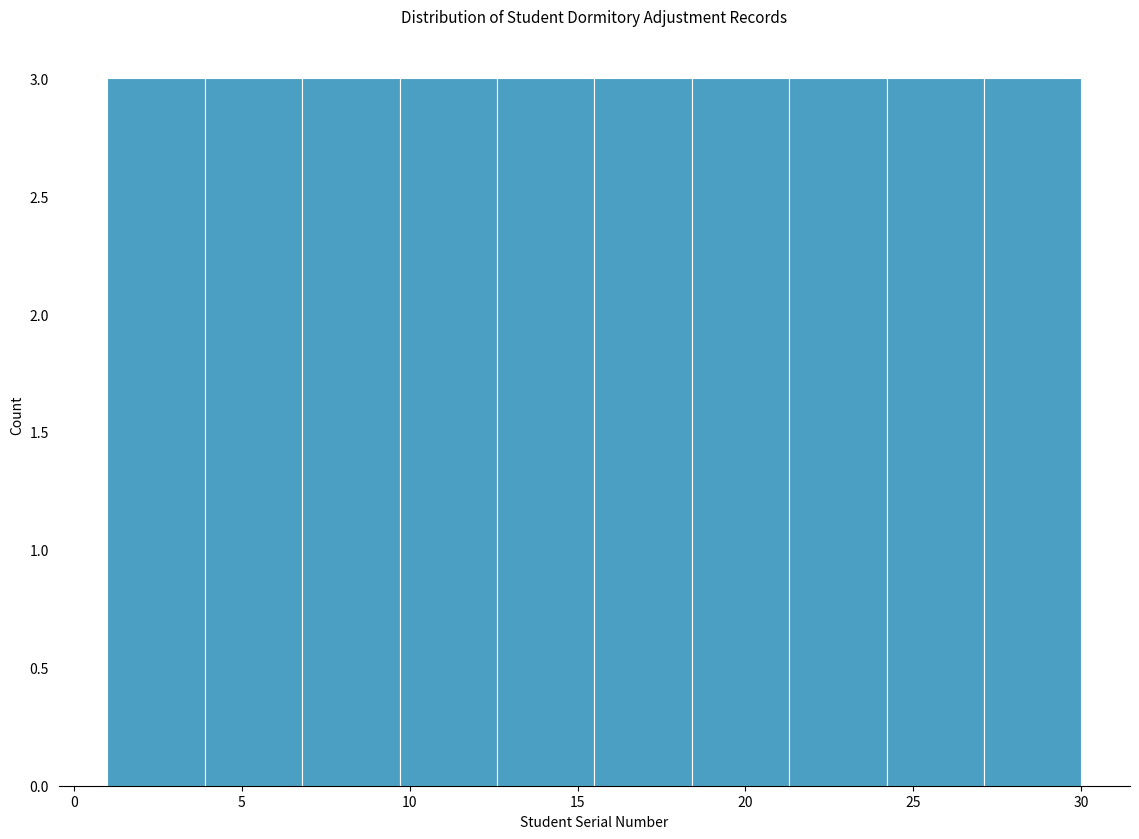

Reading left to right, transcribe this chart: for each bar, give the range it covers on the x-axis and its height. Neither the bar edges nor the heights are printed on the chart, so give them approximately, as read against the axes.

1.0 to 3.9: 3
3.9 to 6.8: 3
6.8 to 9.7: 3
9.7 to 12.6: 3
12.6 to 15.5: 3
15.5 to 18.4: 3
18.4 to 21.3: 3
21.3 to 24.2: 3
24.2 to 27.1: 3
27.1 to 30.0: 3